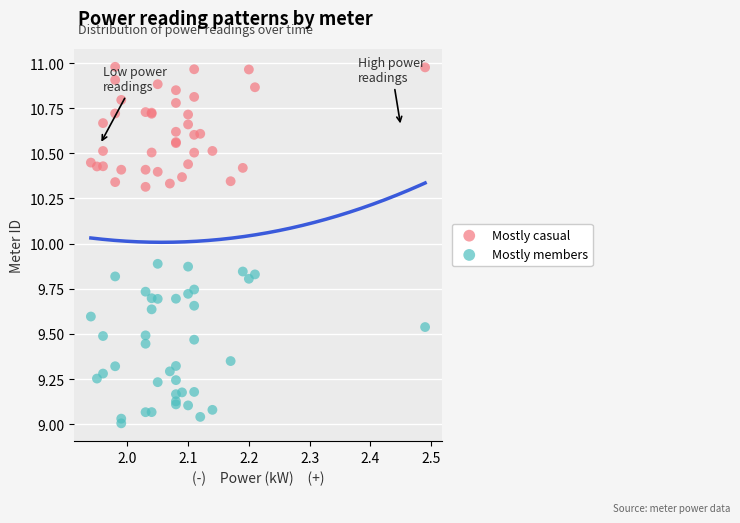

Which series reaches the minimum Y coordinate?

Mostly members